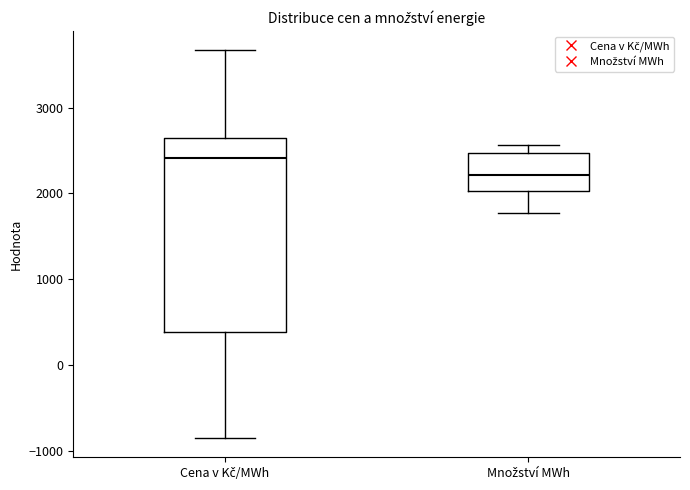

Comparing the boxes themselves (not the whiskers), which one is the tallest?

Cena v Kč/MWh